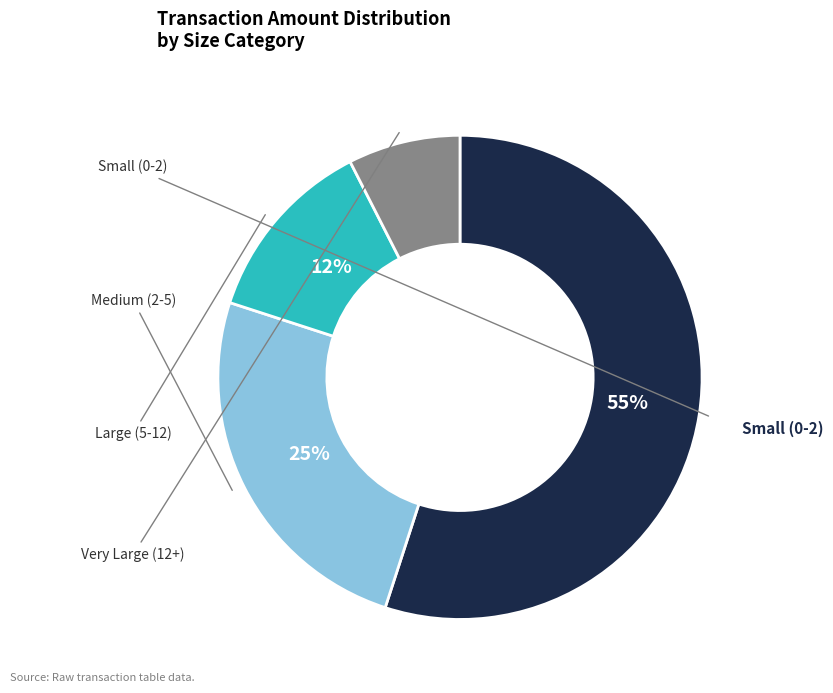

Is there any slice that represents more than half of the pie?

Yes